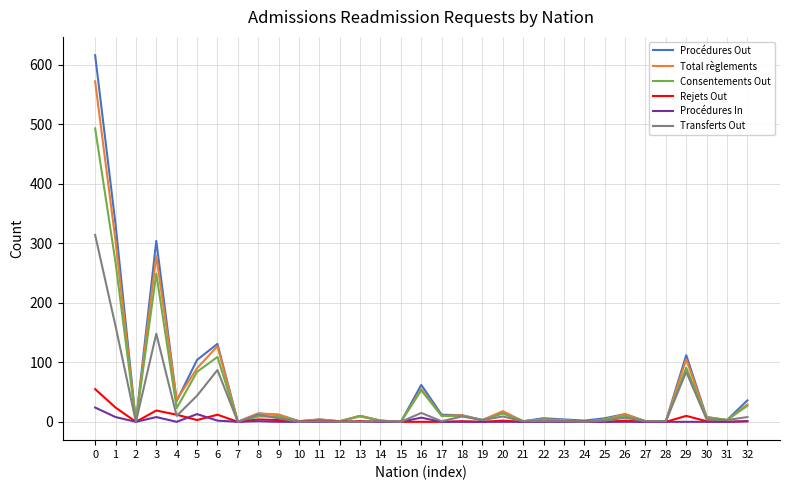

Which series has the largest range (max minus min)?

Procédures Out